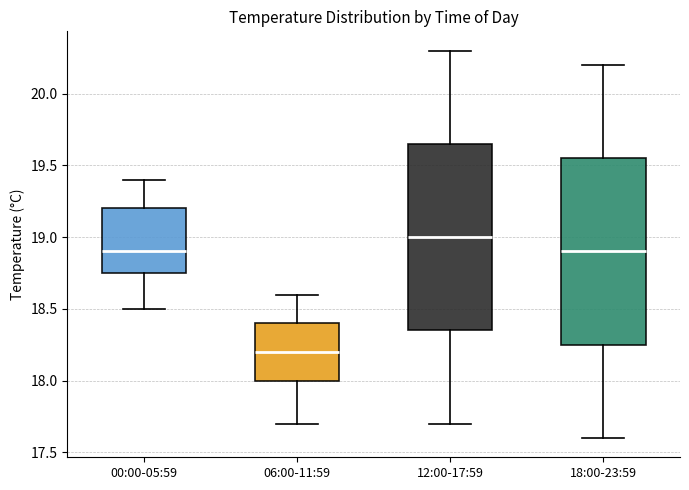

Which box has the highest median line?

12:00-17:59